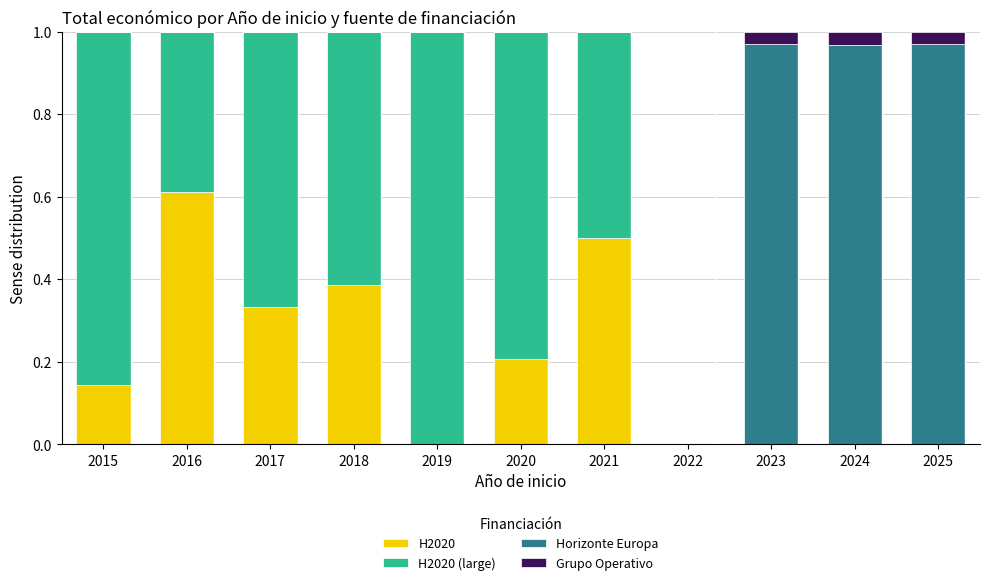

The H2020 series shows 0.4 at 2022. True or false?

False